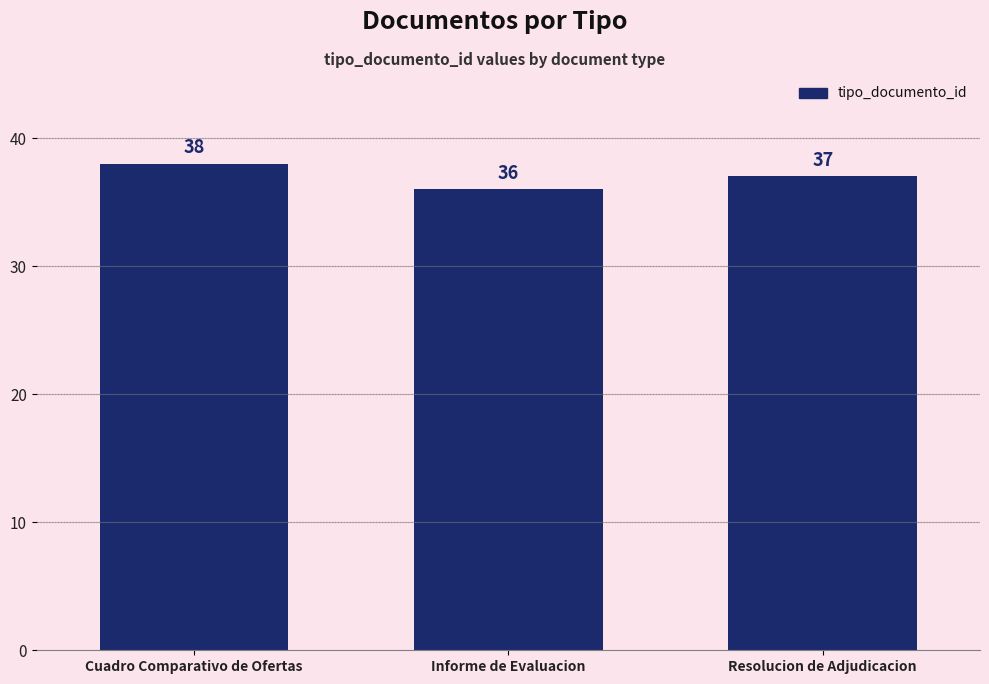

What is the label of the 3rd bar from the right?

Cuadro Comparativo de Ofertas